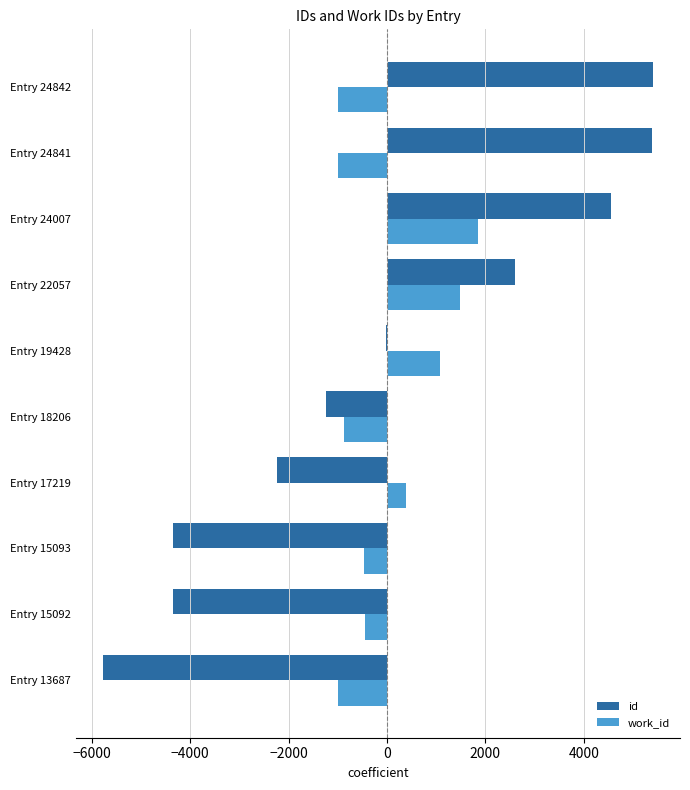

True or false: work_id has a value of -441.0 at Entry 15092.

True